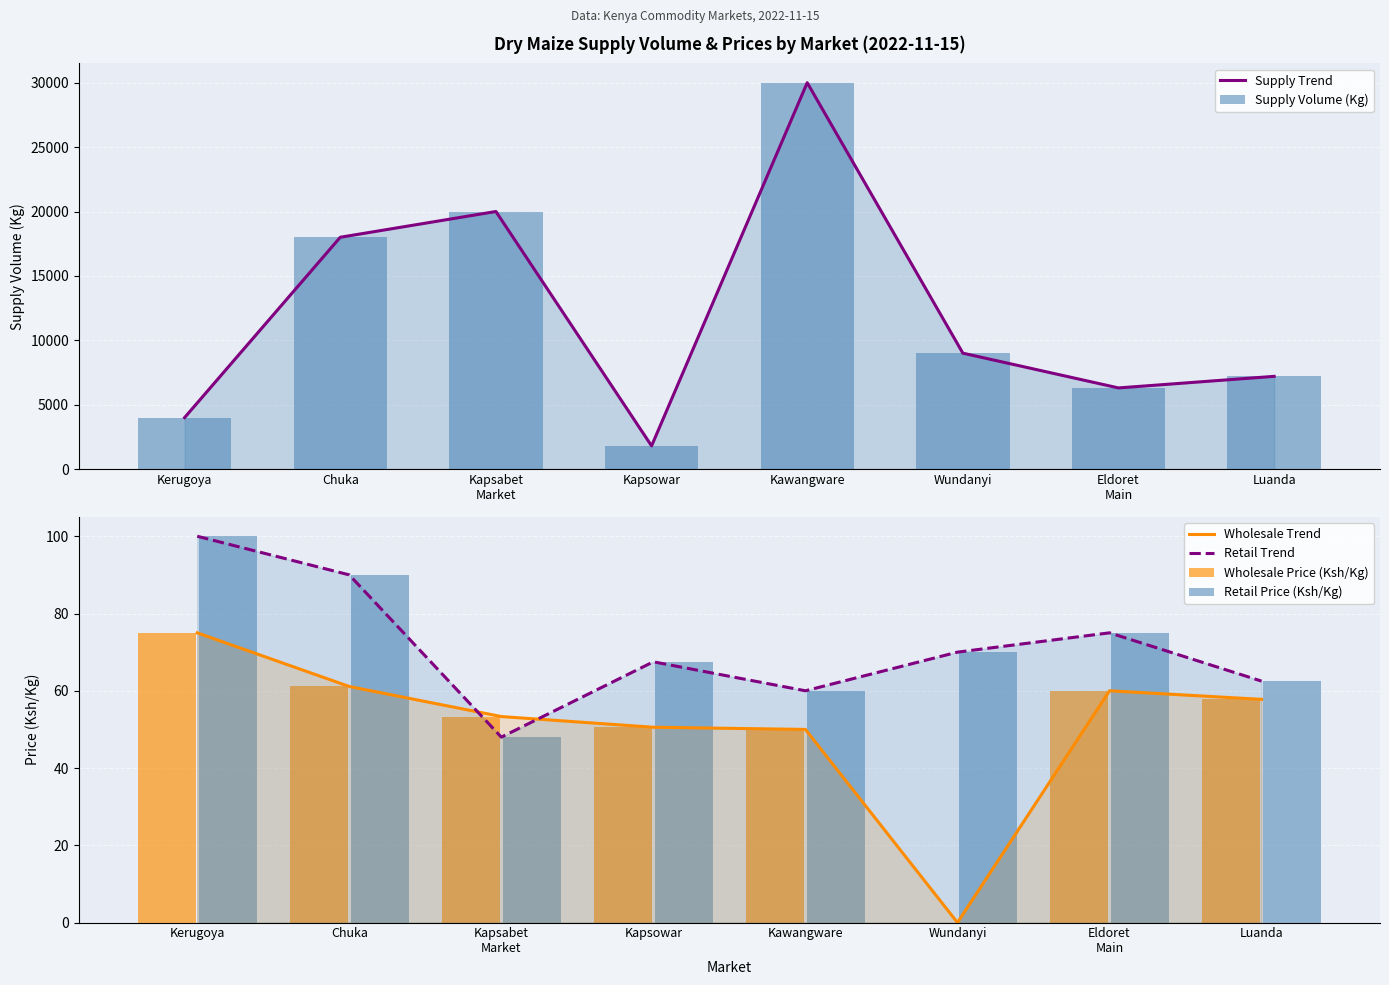

At which category is the sum across all series the highest?

Kawangware